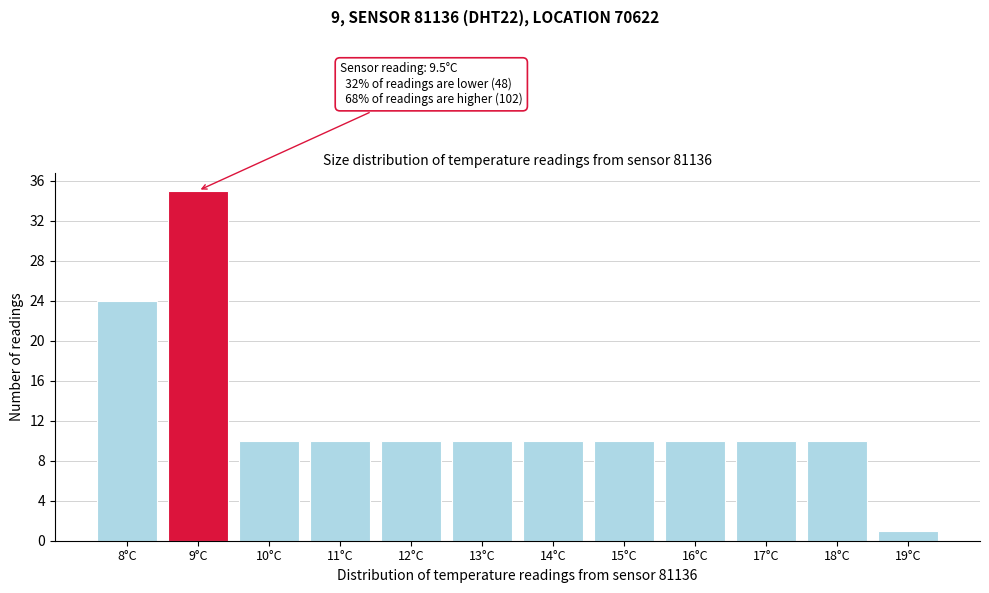

Reading left to right, what are all the values shown in this chart?

8°C=24	9°C=35	10°C=10	11°C=10	12°C=10	13°C=10	14°C=10	15°C=10	16°C=10	17°C=10	18°C=10	19°C=1